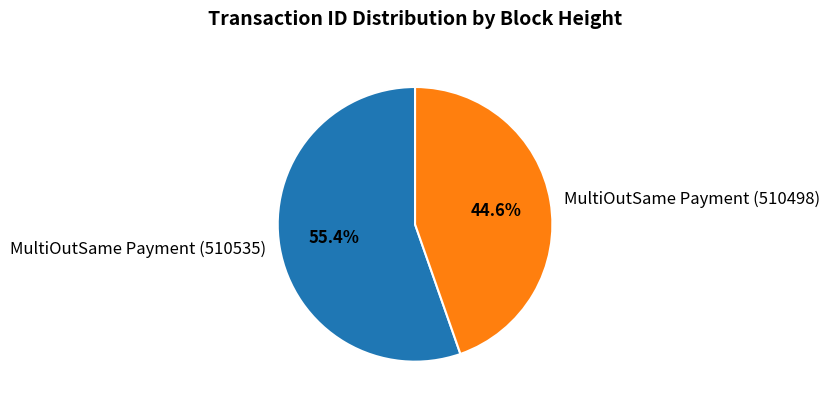

Approximately how many times larger is the value at MultiOutSame Payment (510535) compared to MultiOutSame Payment (510498)?

1.2